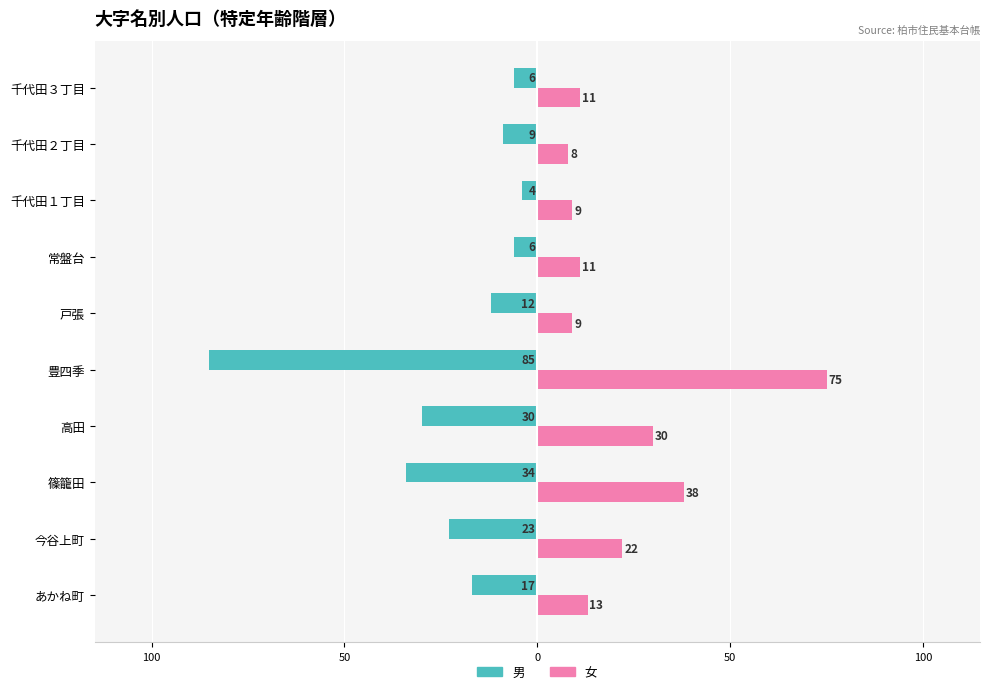

What are all the series names shown in the legend?

男, 女